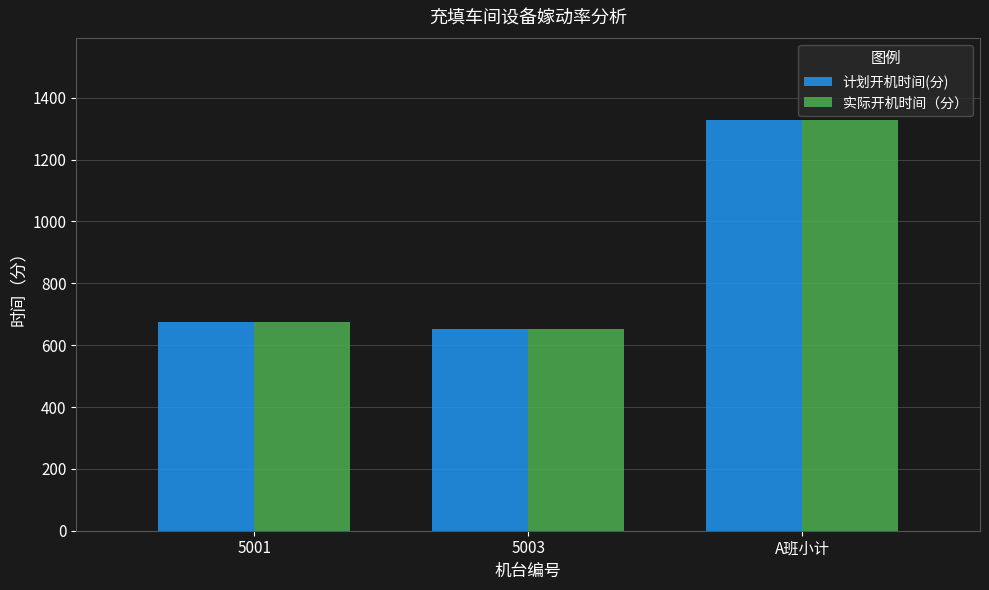

At which label is 计划开机时间(分) closest to 990?

5001